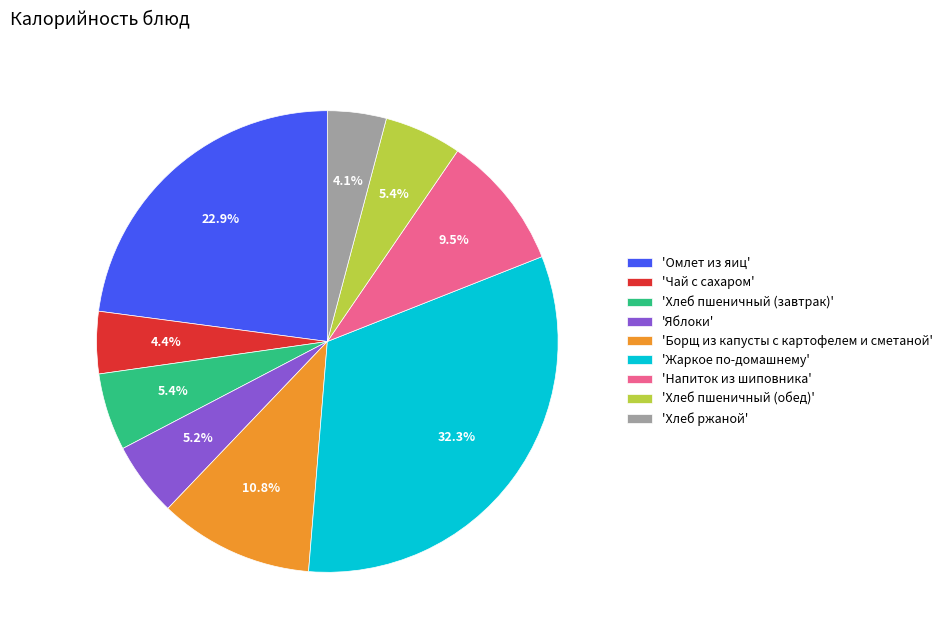

Combined, what portion of the pie is 'Жаркое по-домашнему' and 'Яблоки'?

37.5%